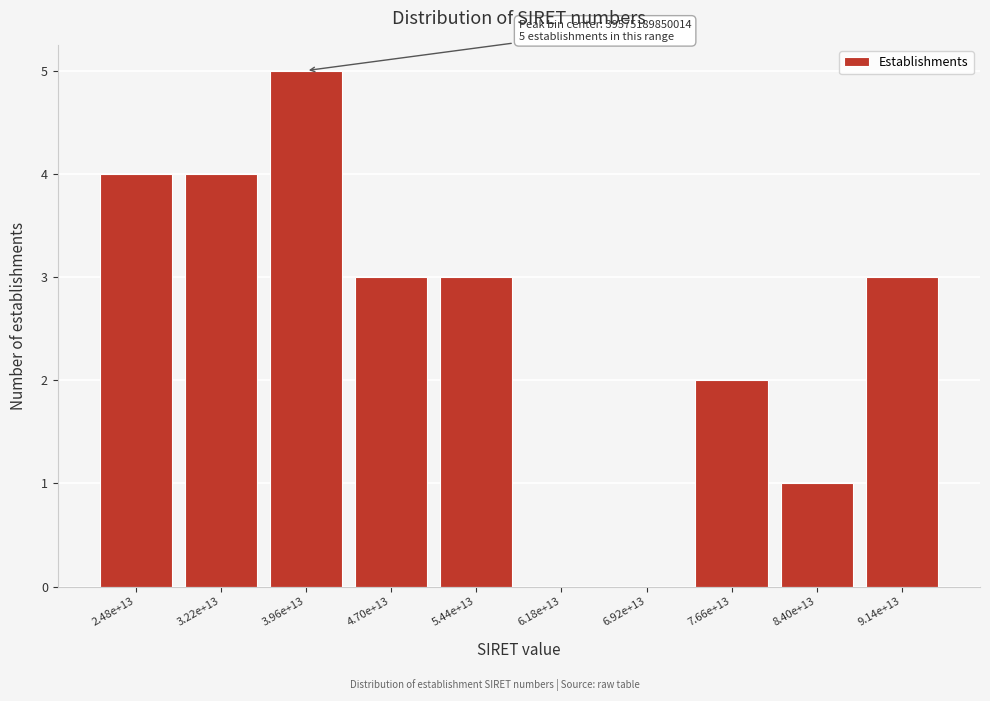

Reading left to right, extract all data points from this chart.

2.48e+13=4	3.22e+13=4	3.96e+13=5	4.70e+13=3	5.44e+13=3	6.18e+13=0	6.92e+13=0	7.66e+13=2	8.40e+13=1	9.14e+13=3